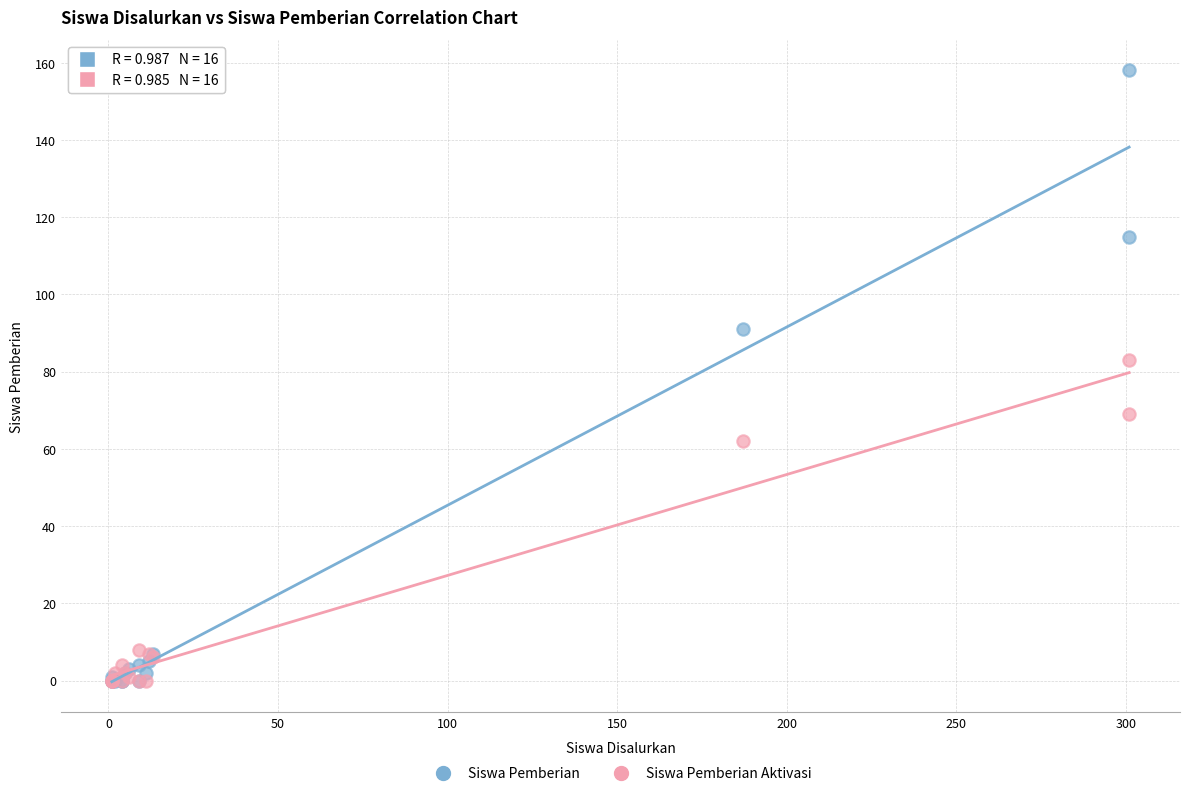

Across all series, what Y value is closest to 79?

83